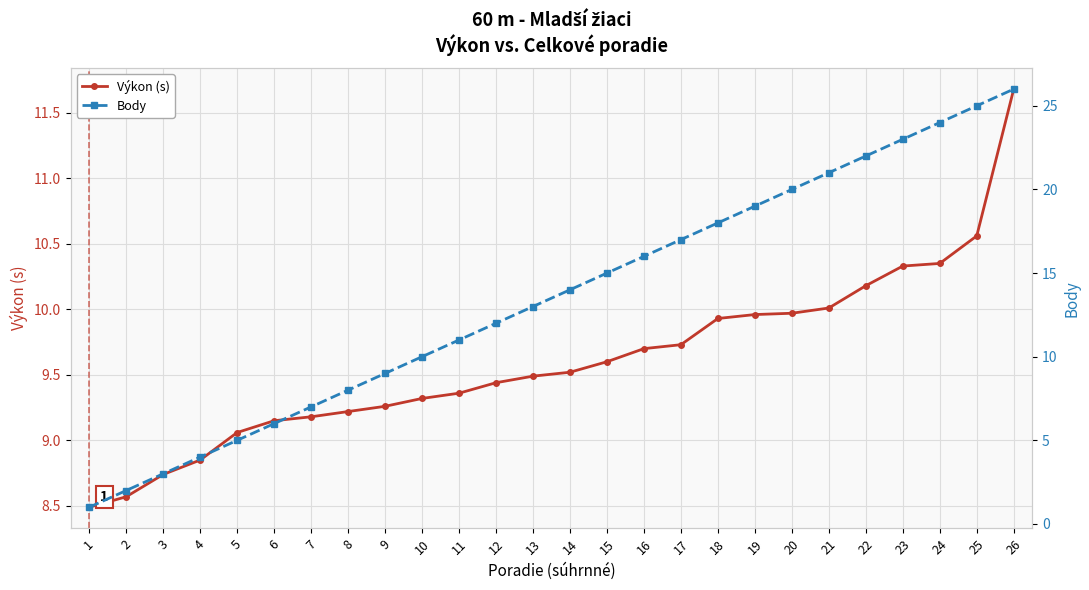

At how many categories does at least one series exceed 13?

13